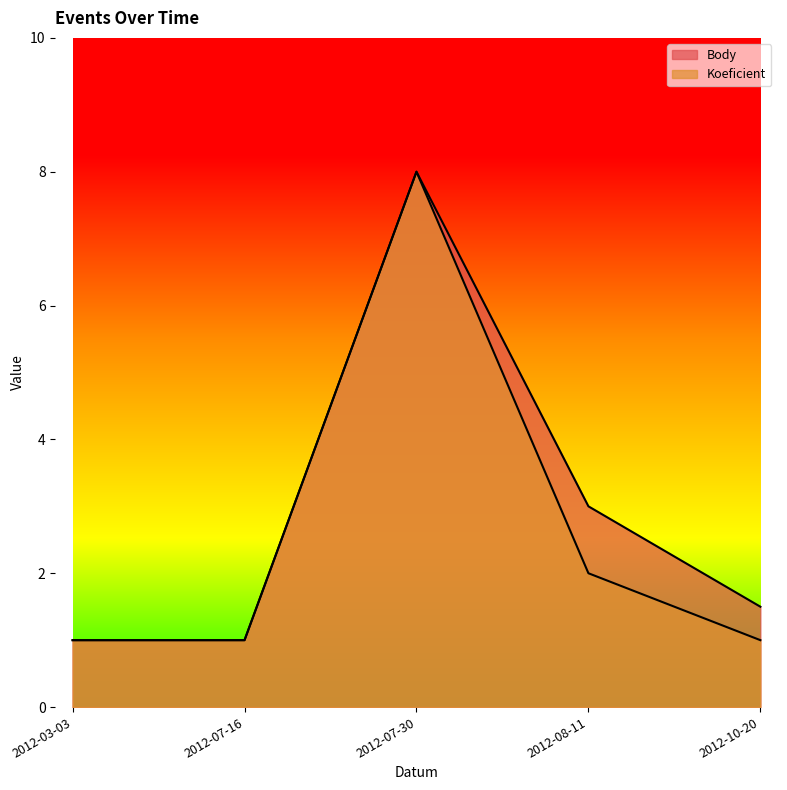

What is the sum of the Body values at 2012-03-03 and 2012-10-20?

2.5